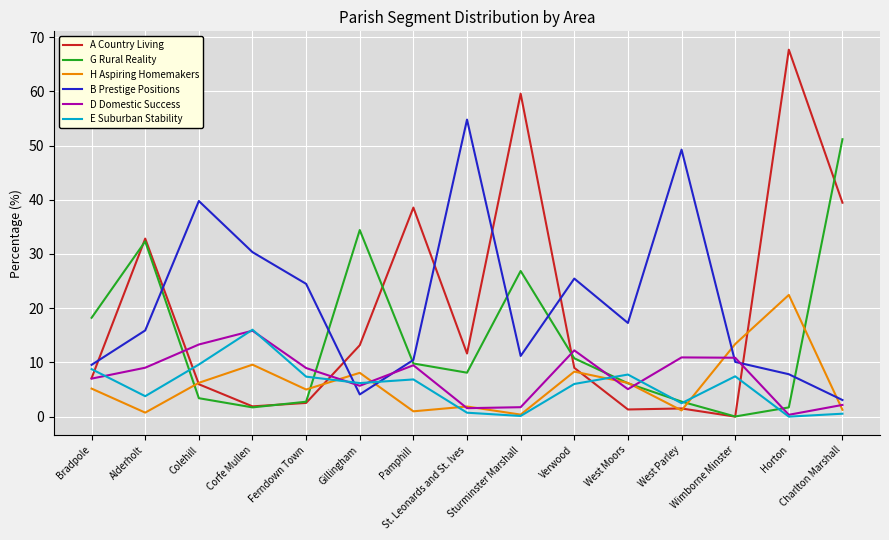

What is the total value across all series at St. Leonards and St. Ives?

78.7